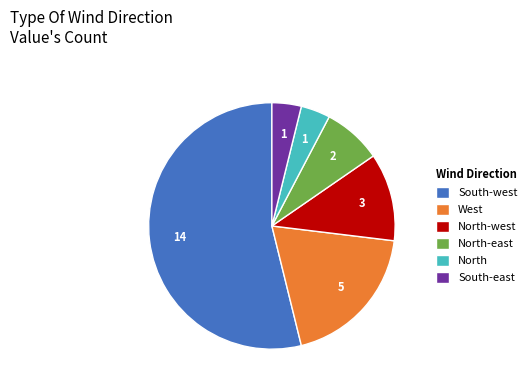

What is the largest slice in the pie chart?

South-west